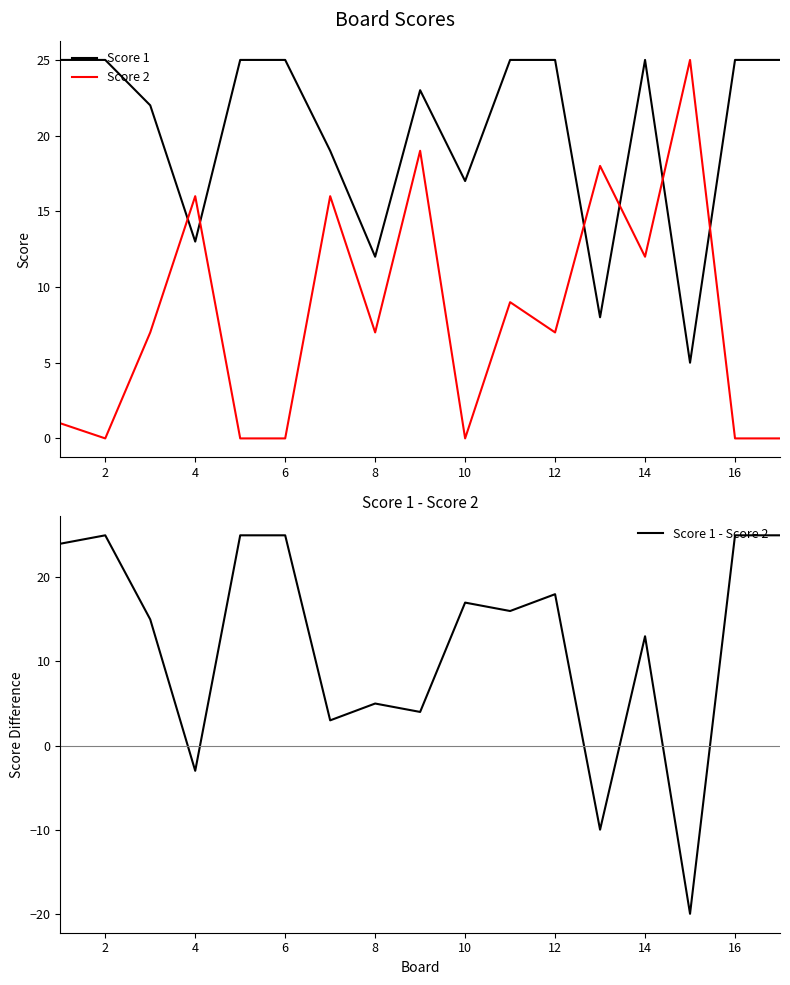

Read the Score 1 - Score 2 value at 12, to the nearest 5.

20